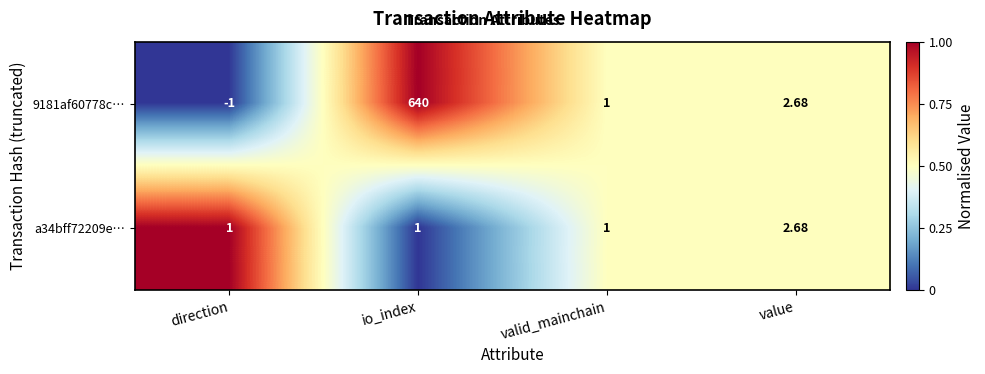

Which series has the largest total across all categories?

9181af60778c…